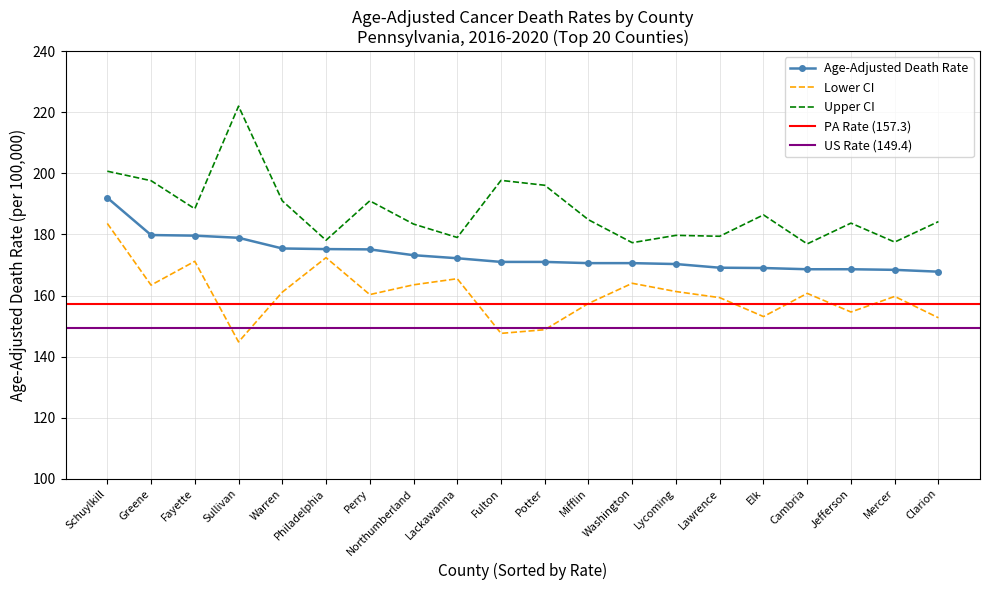

What is the highest value of the Age-Adjusted Death Rate series?

192.0